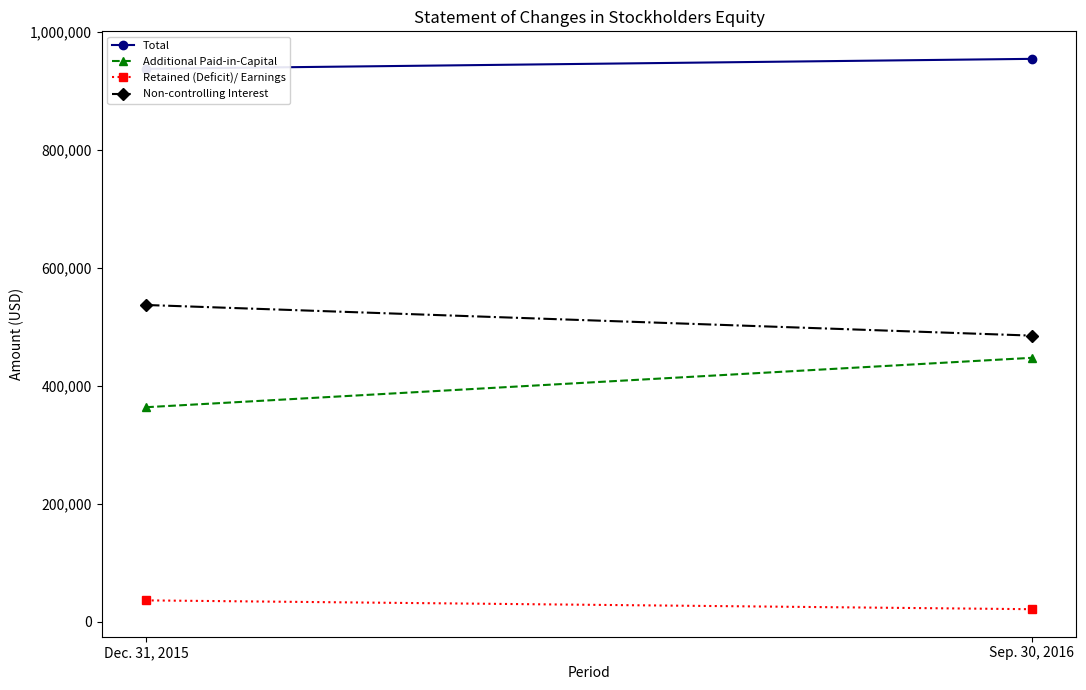

Reading left to right, what are all the values shown in this chart?

Total: Dec. 31, 2015=936852	Sep. 30, 2016=953726
Additional Paid-in-Capital: Dec. 31, 2015=363723	Sep. 30, 2016=447400
Retained (Deficit)/ Earnings: Dec. 31, 2015=36569	Sep. 30, 2016=21617
Non-controlling Interest: Dec. 31, 2015=536856	Sep. 30, 2016=484980